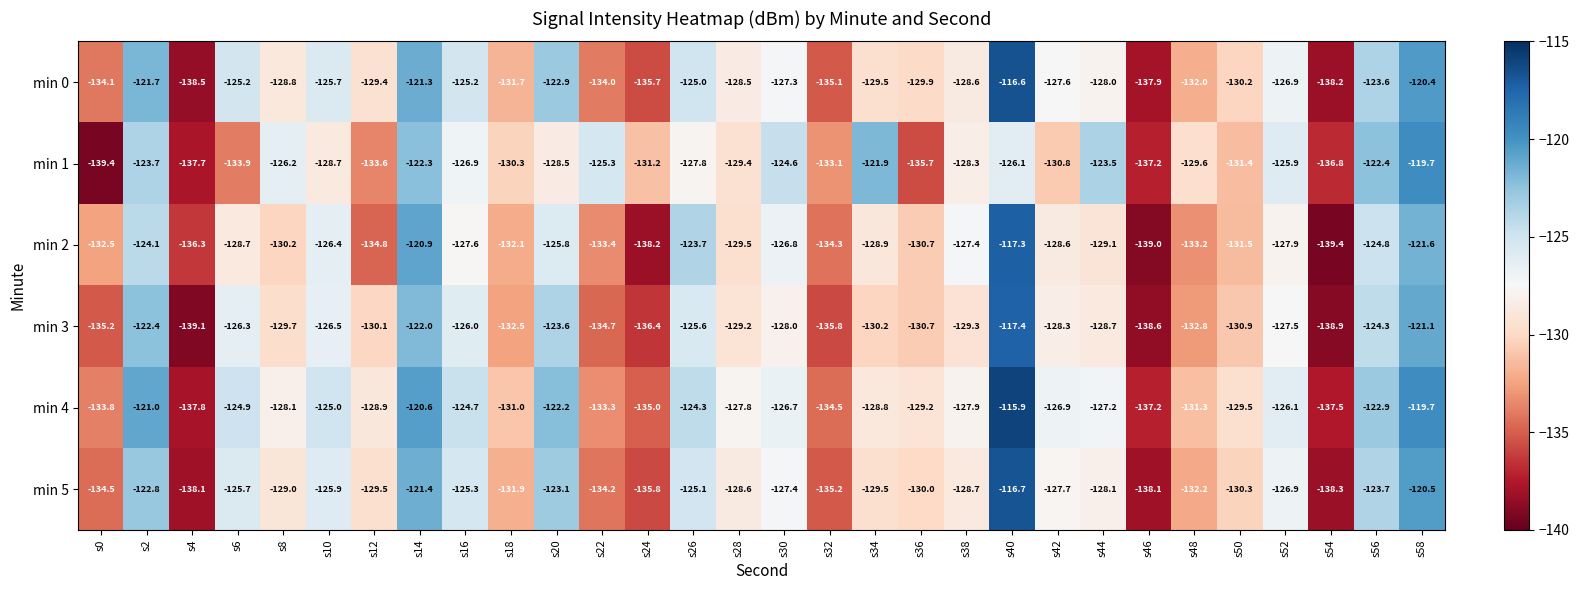

Which category has the highest value across all series?

s40